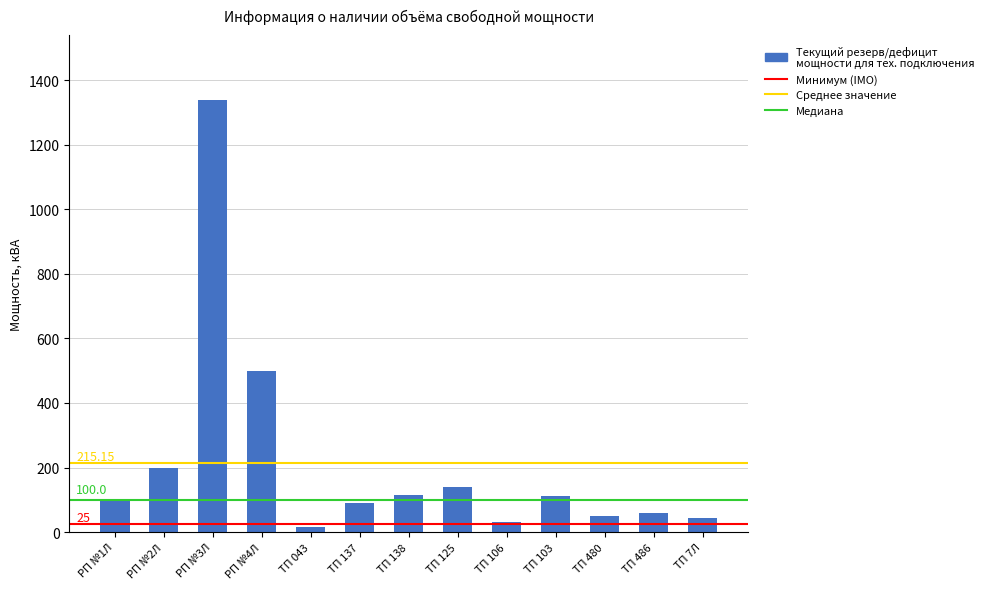

What is the difference between the values at ТП 486 and РП №2Л?

142